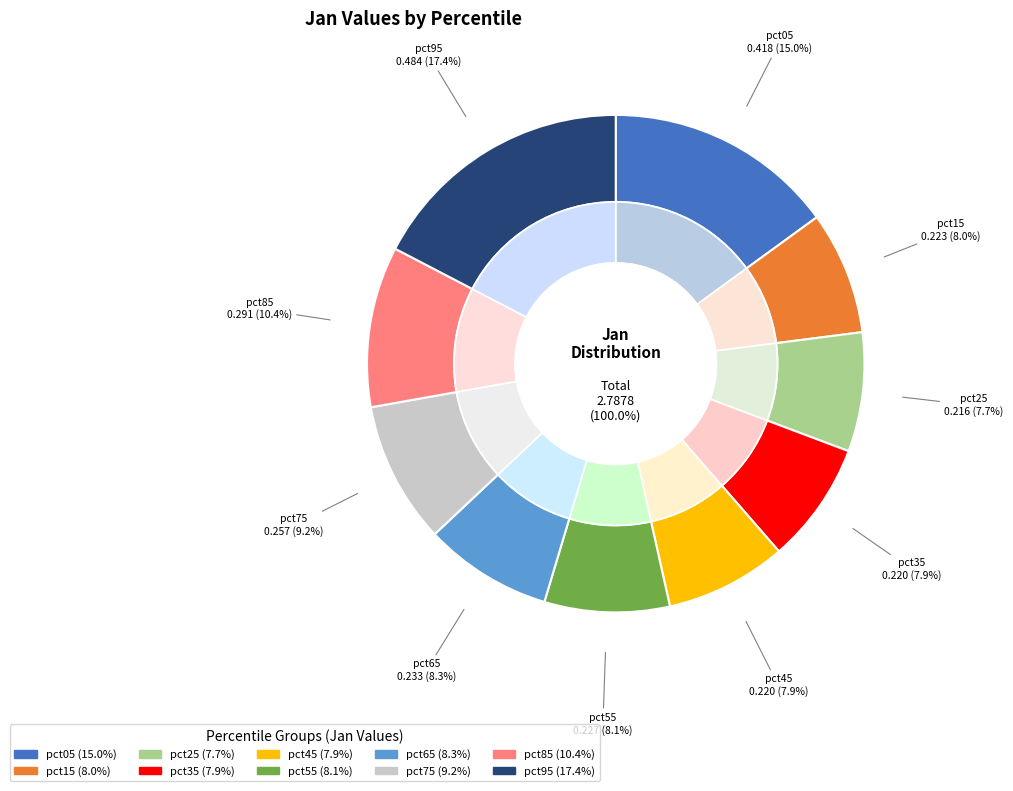

To the nearest percent, what portion does pct75 represent?

9%